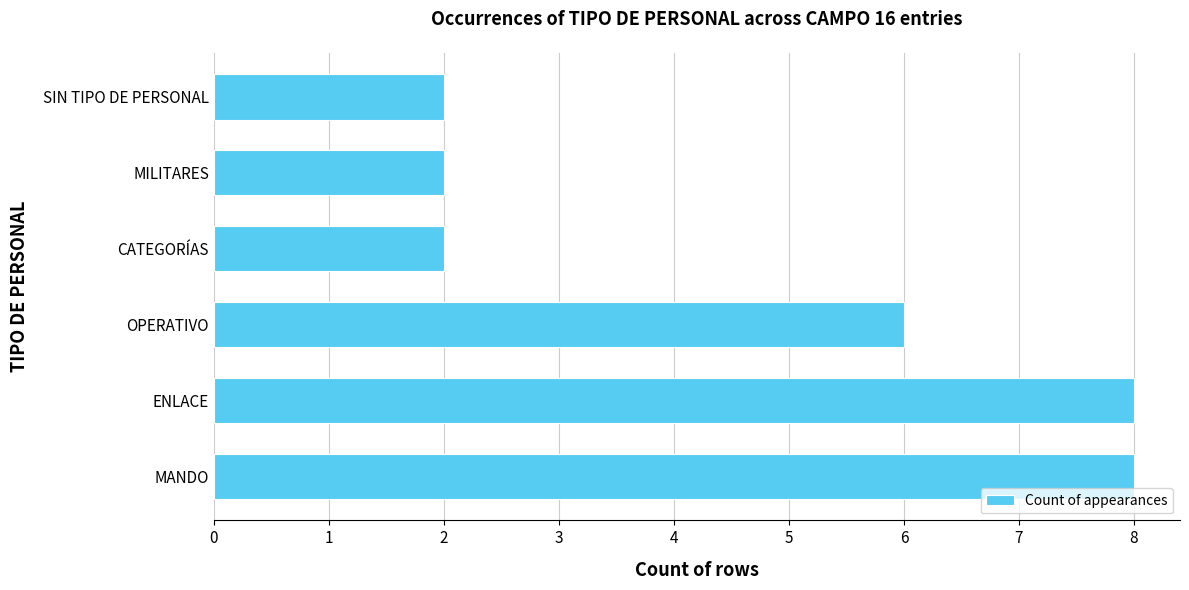

What is the greatest value displayed?

8